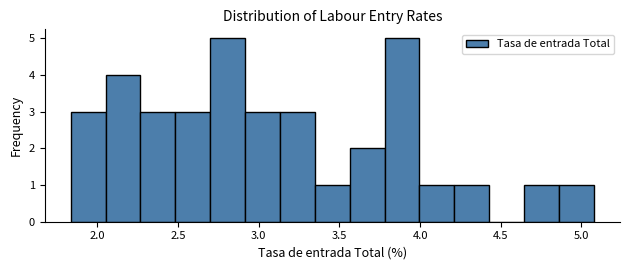

Reading left to right, list every bar in this chart as the range it spans on the x-axis followed by its height. Neither the bar edges nor the heights are printed on the chart, so give them approximately, as read against the axes.

1.85 to 2.05: 3
2.05 to 2.25: 4
2.25 to 2.50: 3
2.50 to 2.70: 3
2.70 to 2.90: 5
2.90 to 3.15: 3
3.15 to 3.35: 3
3.35 to 3.55: 1
3.55 to 3.80: 2
3.80 to 4.00: 5
4.00 to 4.20: 1
4.20 to 4.45: 1
4.45 to 4.65: 0
4.65 to 4.85: 1
4.85 to 5.10: 1